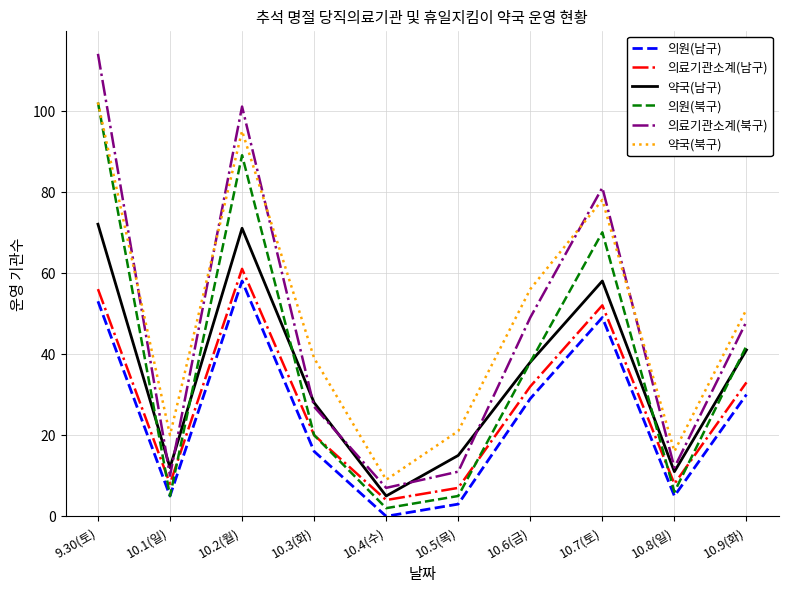

What is the approximate value of 의원(남구) at 10.3(화)?

16